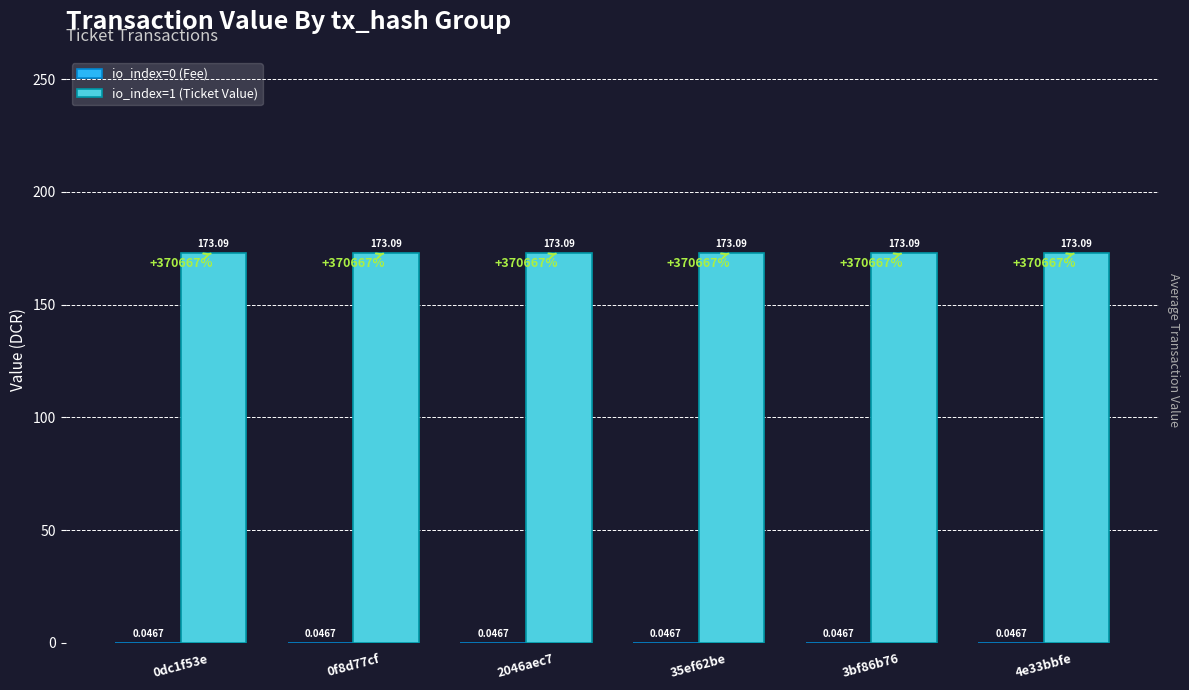

What position from the left is 35ef62be?

4